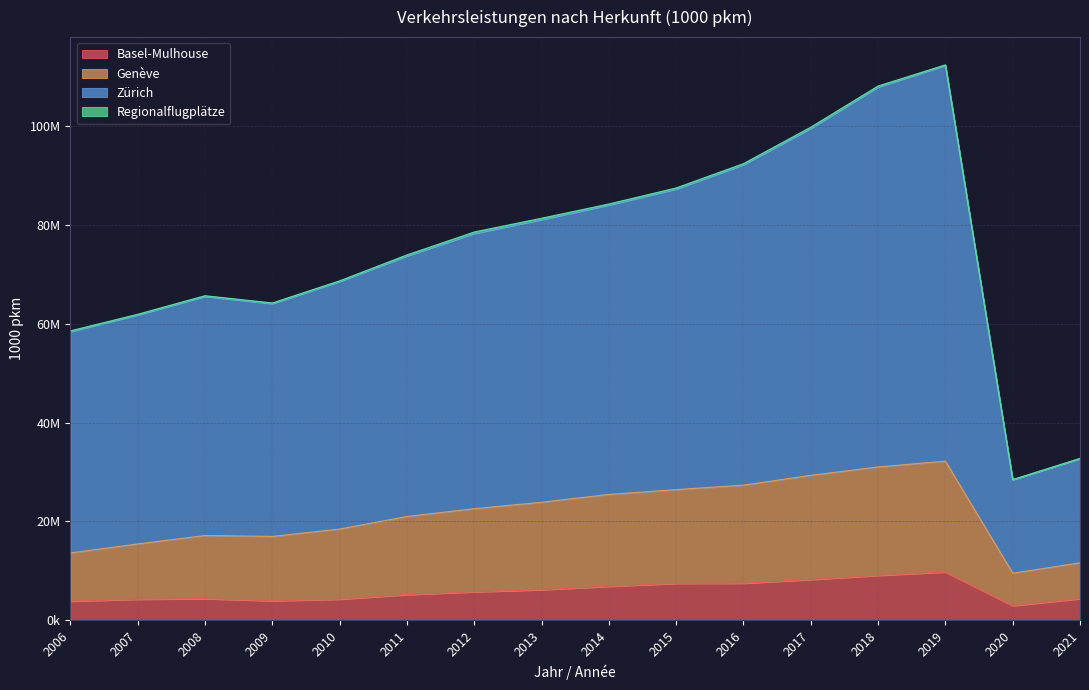

How many values in the Basel-Mulhouse series exceed 5738046?

7